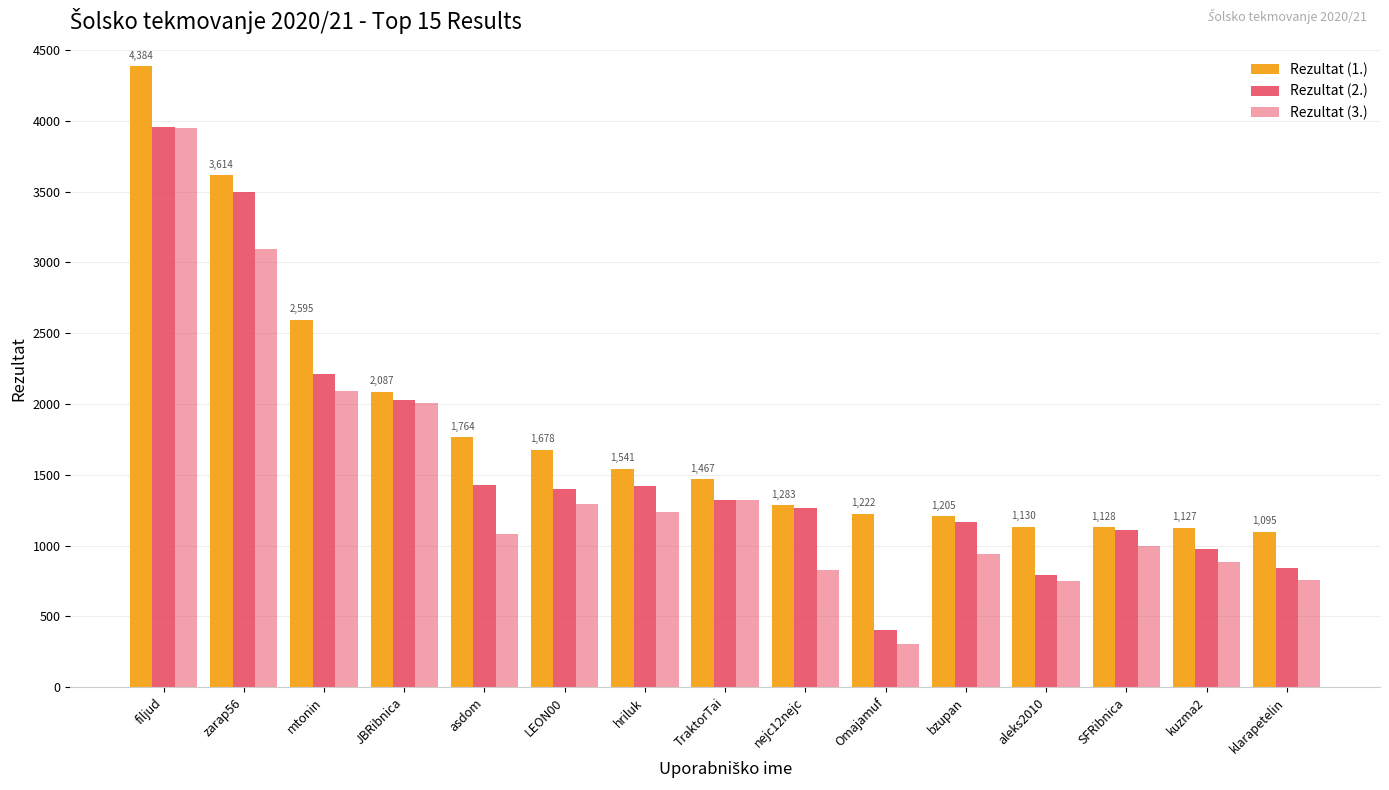

What is the value of the Rezultat (2.) bar at the 14th from the left?

978